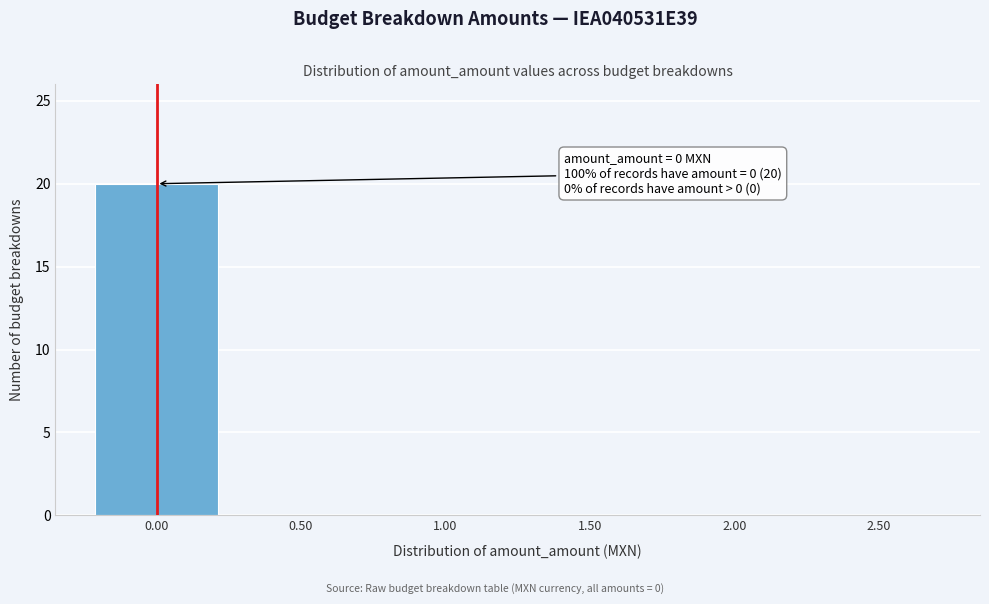

Which range on the x-axis has the tallest bar?

-0.25 to 0.25